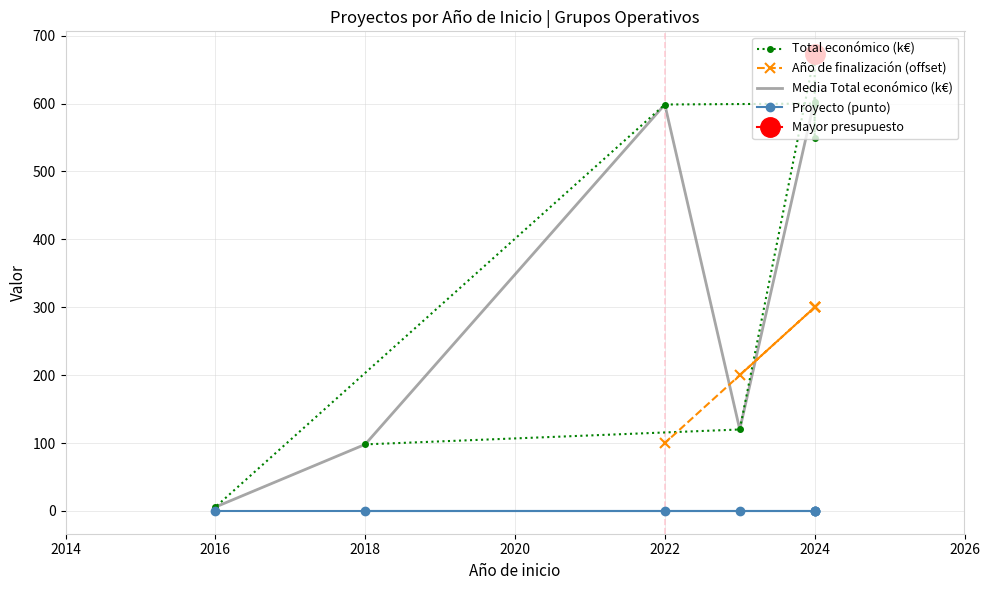

What is the sum of the values at 2018 and 2024?

647.0